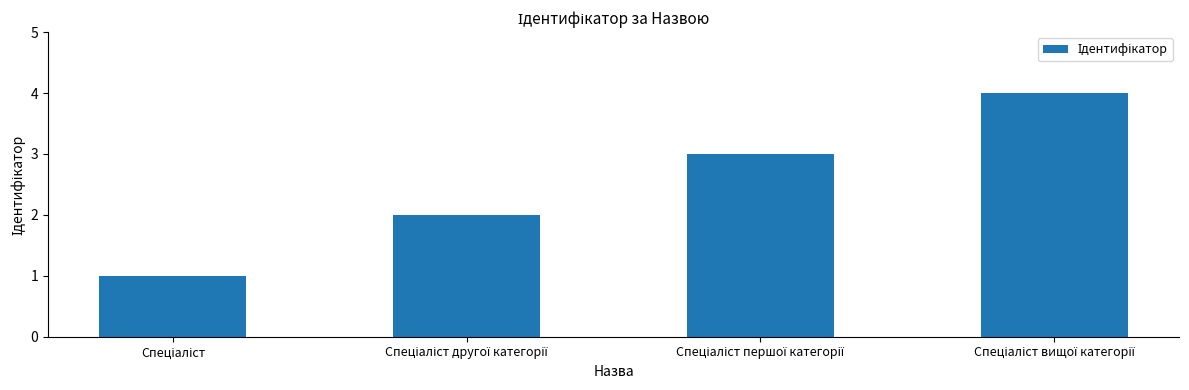

What is the sum of all values?

10